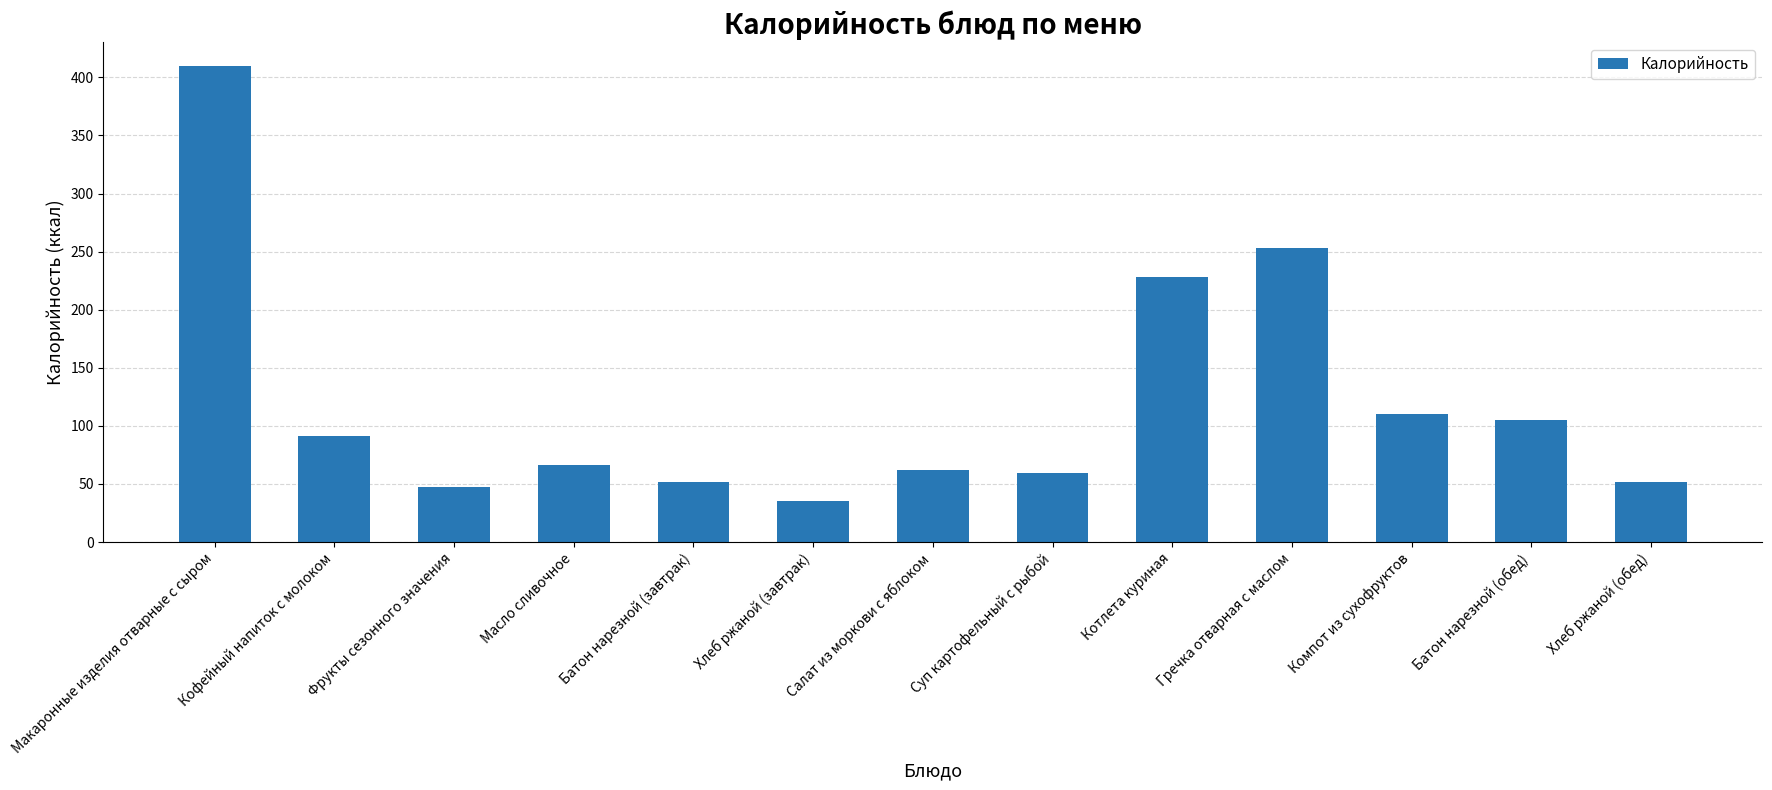

Which has a higher value, Макаронные изделия отварные с сыром or Кофейный напиток с молоком?

Макаронные изделия отварные с сыром